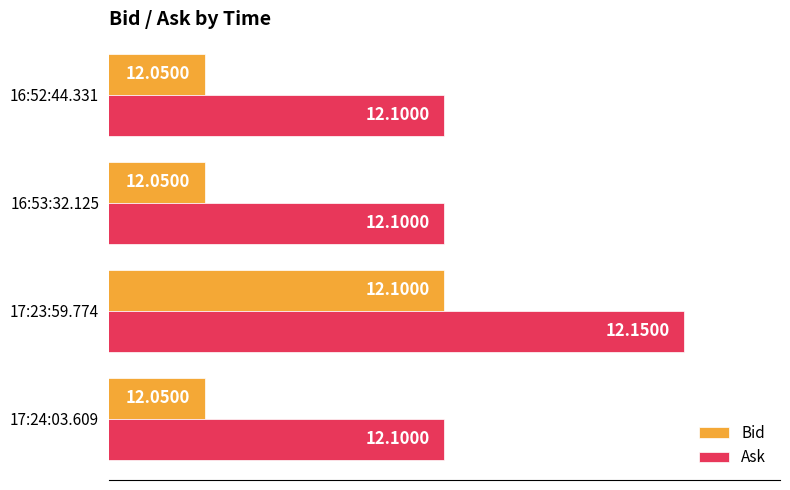

What is the sum of all Ask values?

48.5